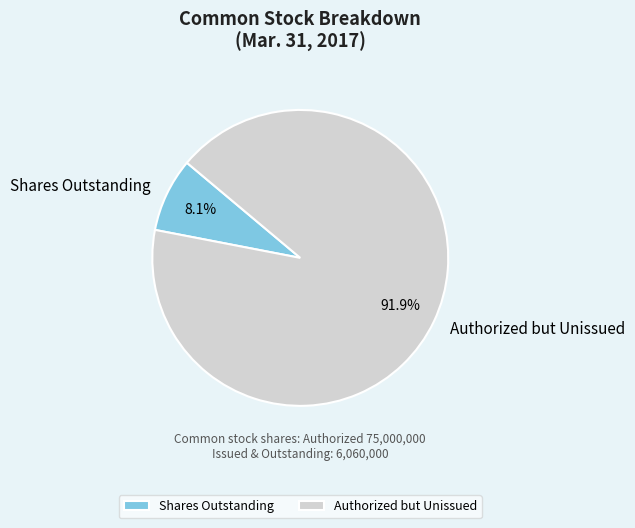

Rank the categories by value from highest to lowest.

Authorized but Unissued, Shares Outstanding